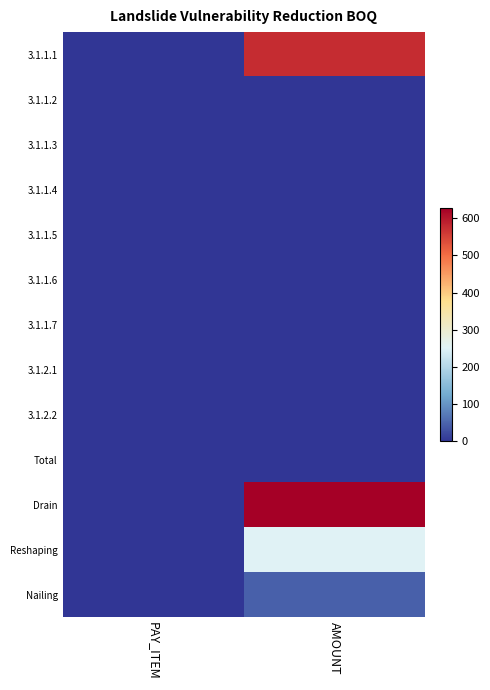

Reading left to right, what are all the values shown in this chart?

3.1.1.1: PAY_ITEM=0.0	AMOUNT=573.8
3.1.1.2: PAY_ITEM=0.0	AMOUNT=0.0
3.1.1.3: PAY_ITEM=0.0	AMOUNT=0.0
3.1.1.4: PAY_ITEM=0.0	AMOUNT=0.0
3.1.1.5: PAY_ITEM=0.0	AMOUNT=0.0
3.1.1.6: PAY_ITEM=0.0	AMOUNT=0.0
3.1.1.7: PAY_ITEM=0.0	AMOUNT=0.0
3.1.2.1: PAY_ITEM=0.0	AMOUNT=0.0
3.1.2.2: PAY_ITEM=0.0	AMOUNT=0.0
Total: PAY_ITEM=0.0	AMOUNT=0.0
Drain: PAY_ITEM=0.0	AMOUNT=627.5
Reshaping: PAY_ITEM=0.0	AMOUNT=253.0
Nailing: PAY_ITEM=0.0	AMOUNT=45.5